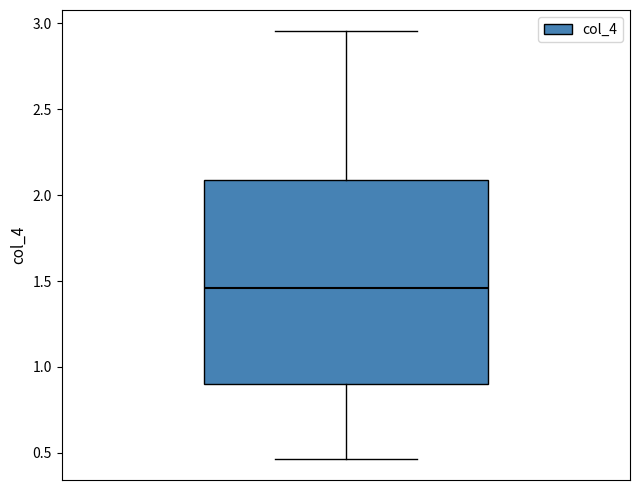

Read this box plot against the y-axis: the position of the median line, the range covered by the box, and the ends of both whiskers. The values are not printed on the chart, so give them approximately, as read against the axis.

median 1.45, box 0.90 to 2.10, whiskers 0.45 to 2.95